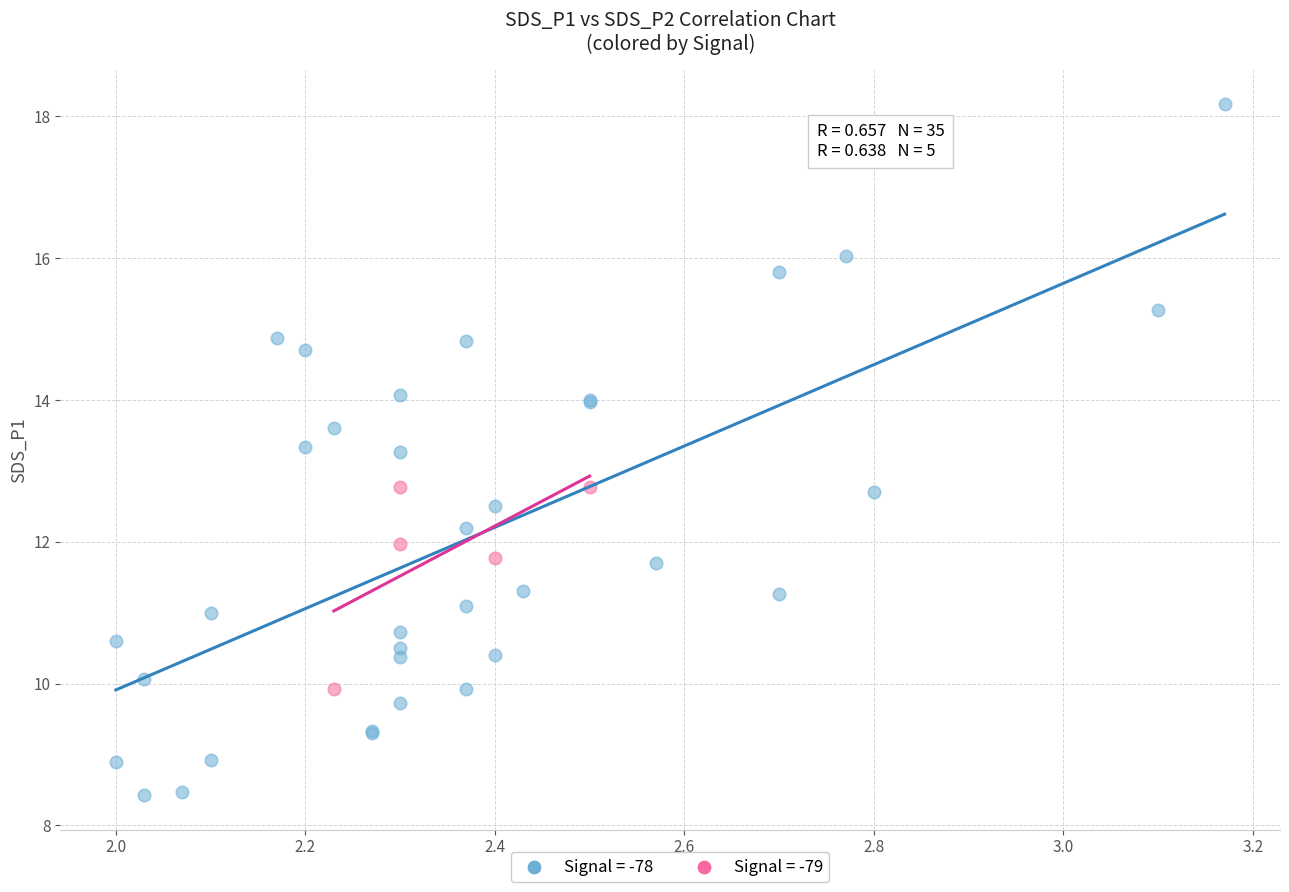

Which series has the widest spread of Y values?

Signal = -78